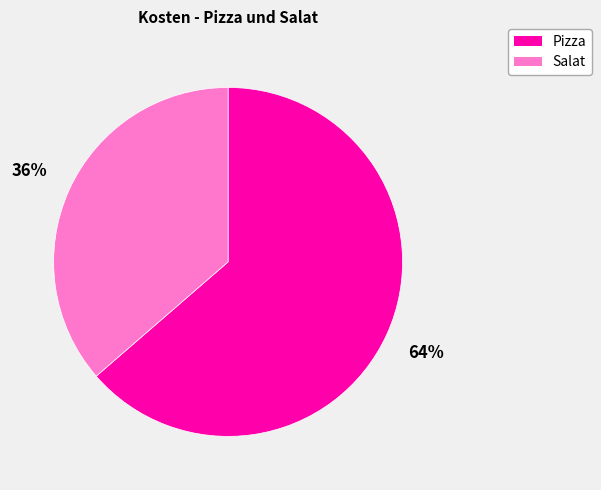

To the nearest percent, what percentage of the pie is Pizza?

64%